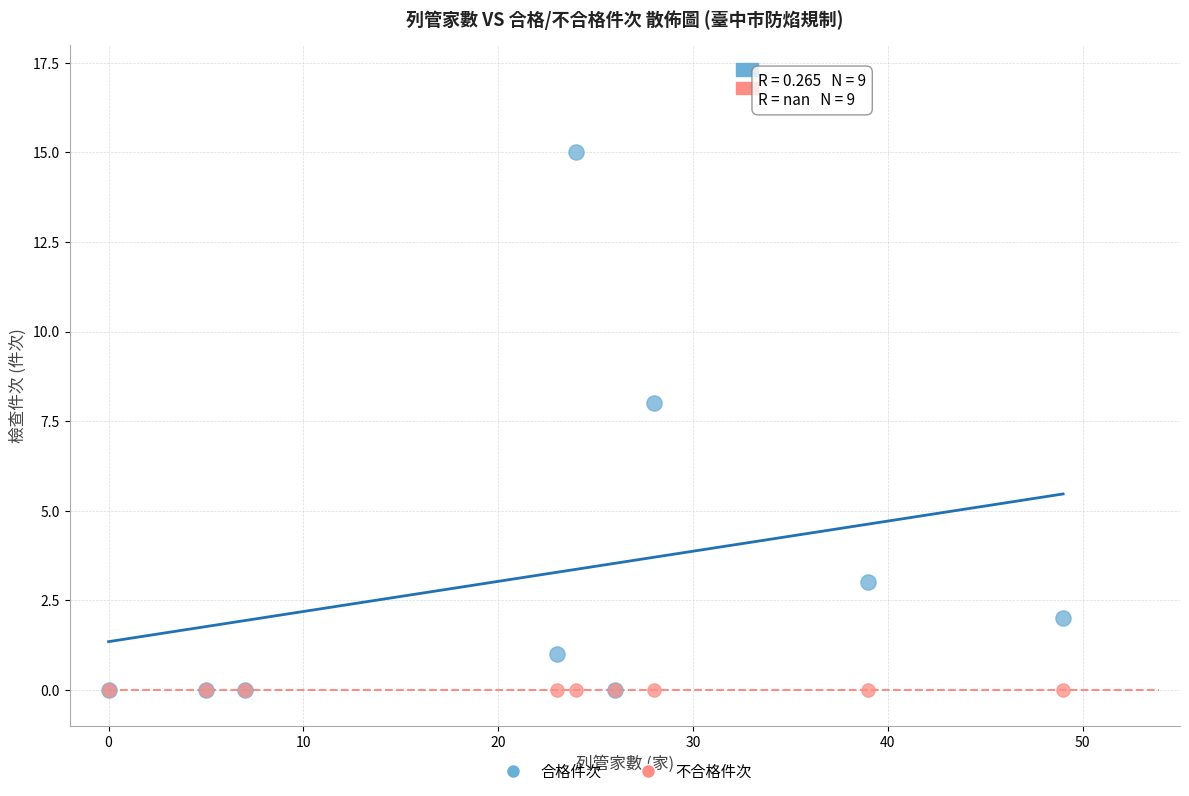

Across all series, what Y value is closest to 7?

8